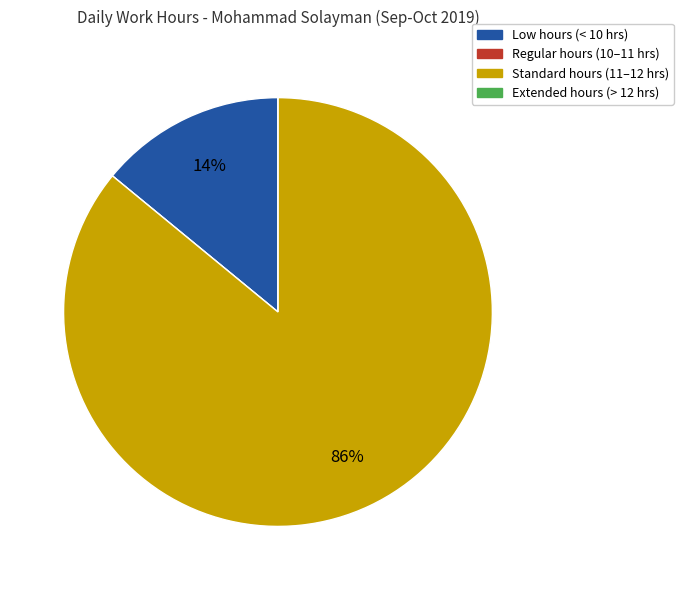

Is there any slice that represents more than half of the pie?

Yes